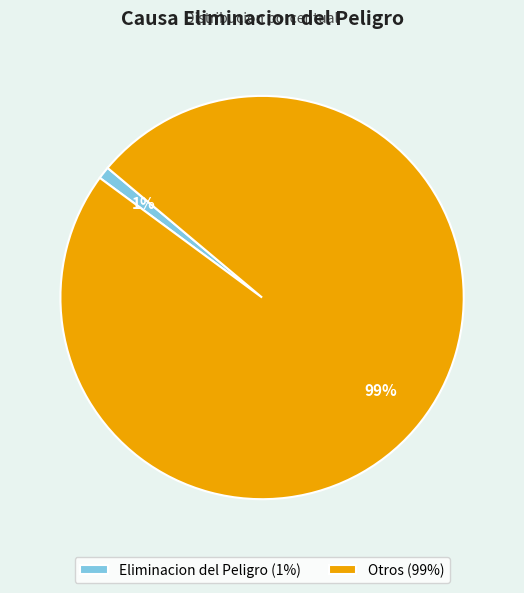

Rank the categories by value from lowest to highest.

Eliminacion del Peligro, Otros